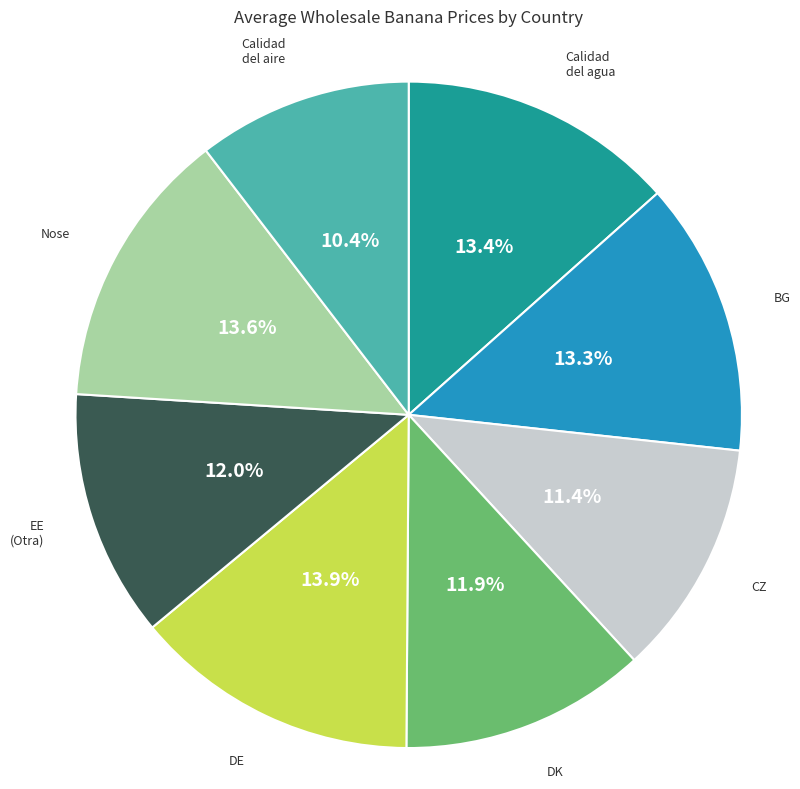

Is there any slice that represents more than half of the pie?

No